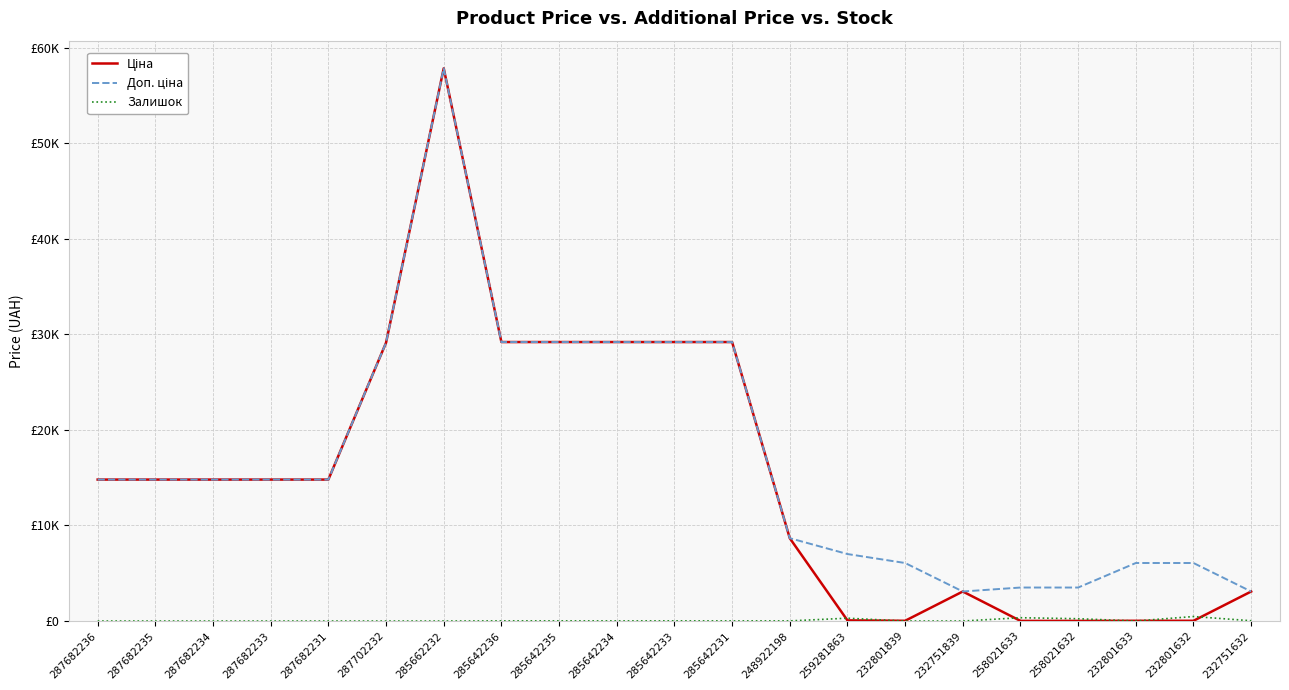

Is this an area chart (filled region under the line)?

No